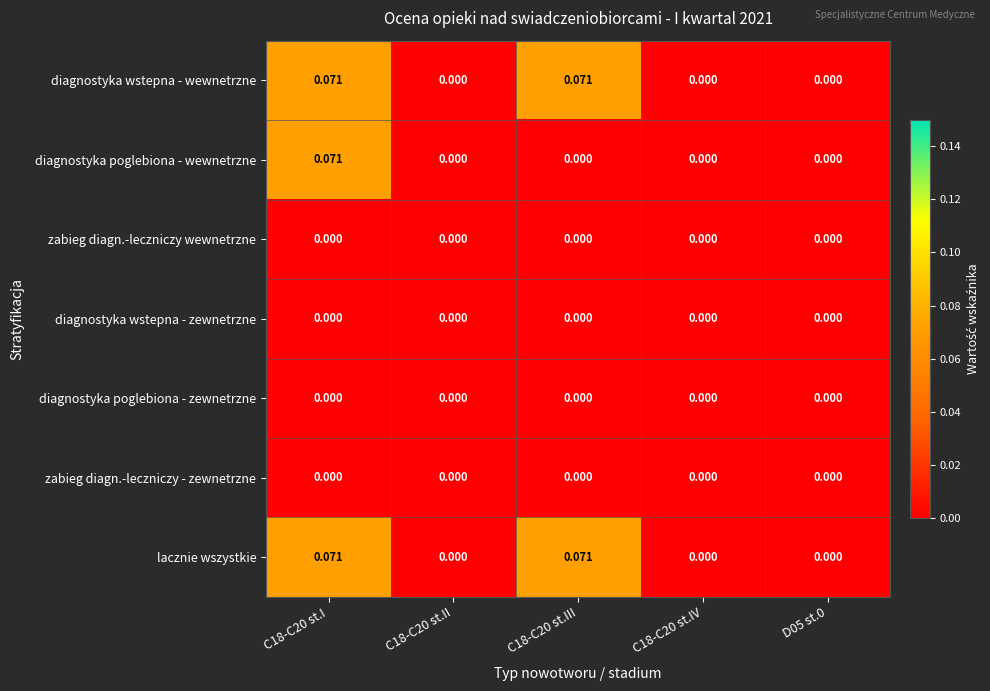

Is the value of diagnostyka poglebiona - wewnetrzne at C18-C20 st.I greater than the value of zabieg diagn.-leczniczy - zewnetrzne at C18-C20 st.III?

Yes